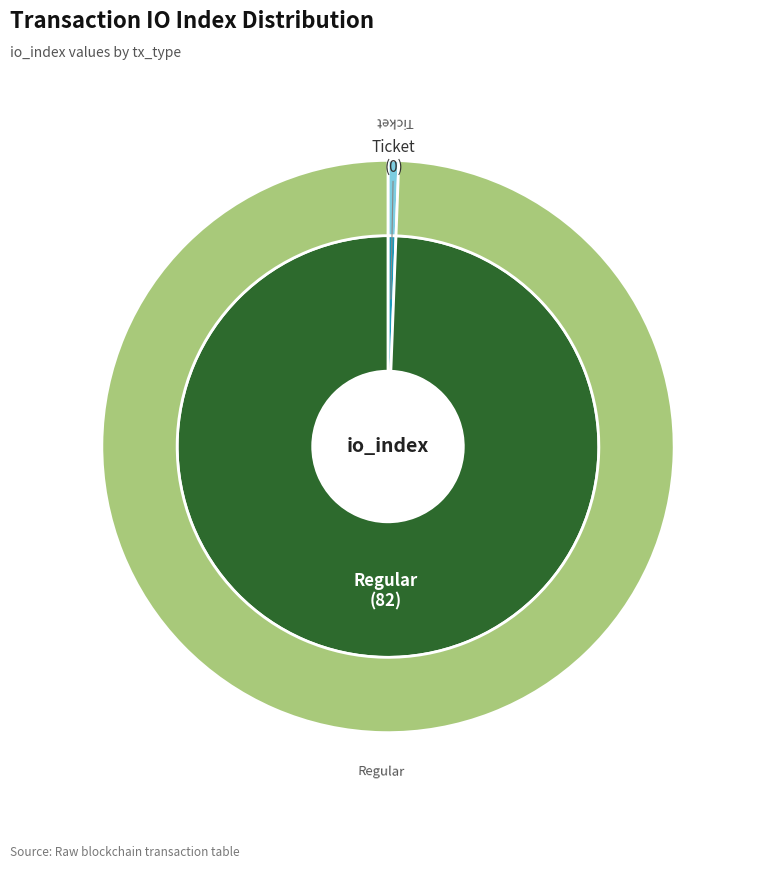

Rank the categories by value from lowest to highest.

Ticket, Regular